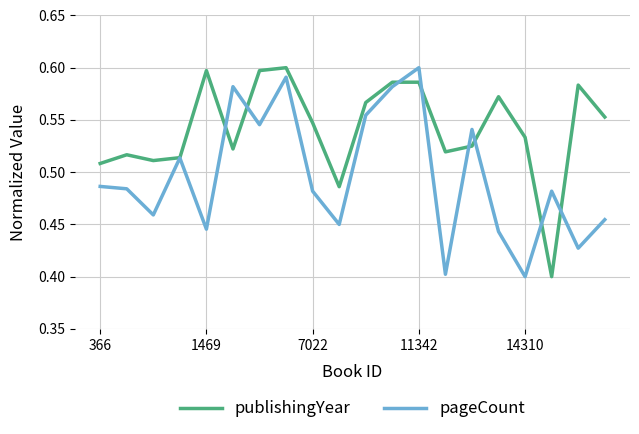

Count the pageCount values in the range 0 to 1.

20